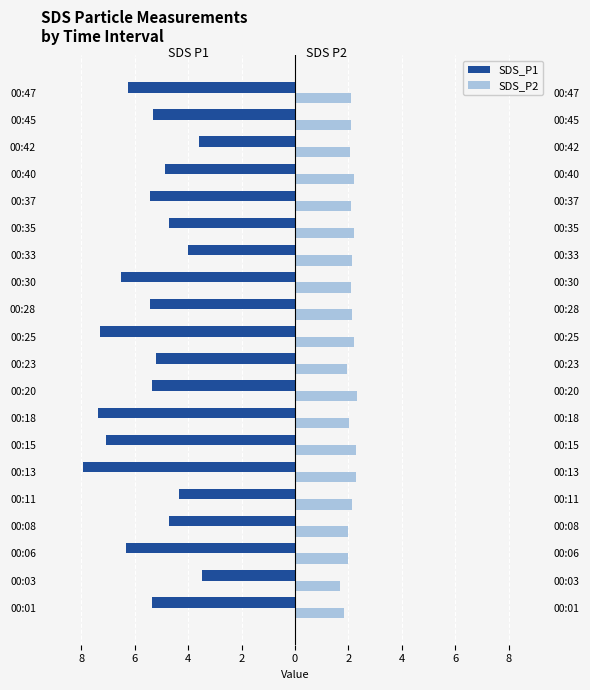

What are all the series names shown in the legend?

SDS_P1, SDS_P2